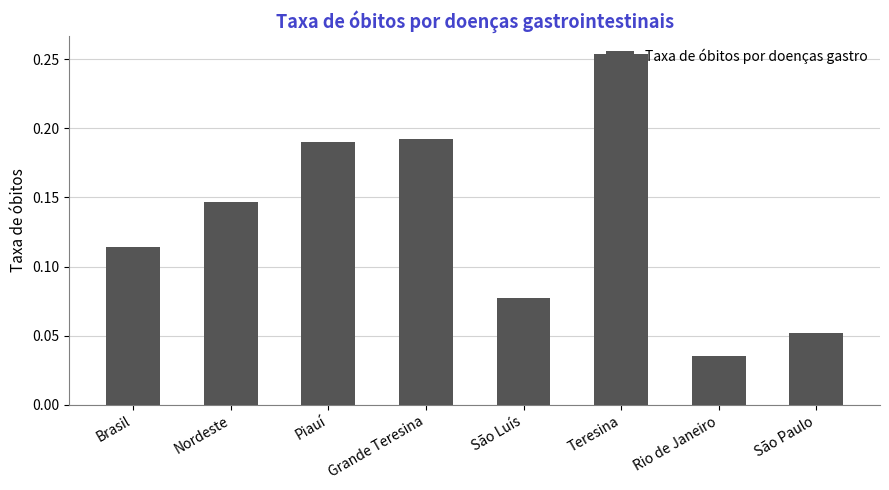

What is the label of the 7th bar from the right?

Nordeste